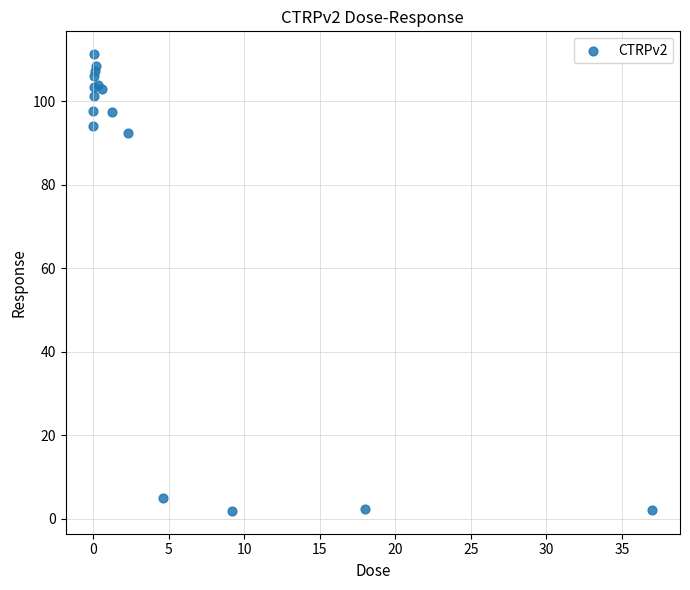

What Y value in the scatter plot is closest to 56?

92.5